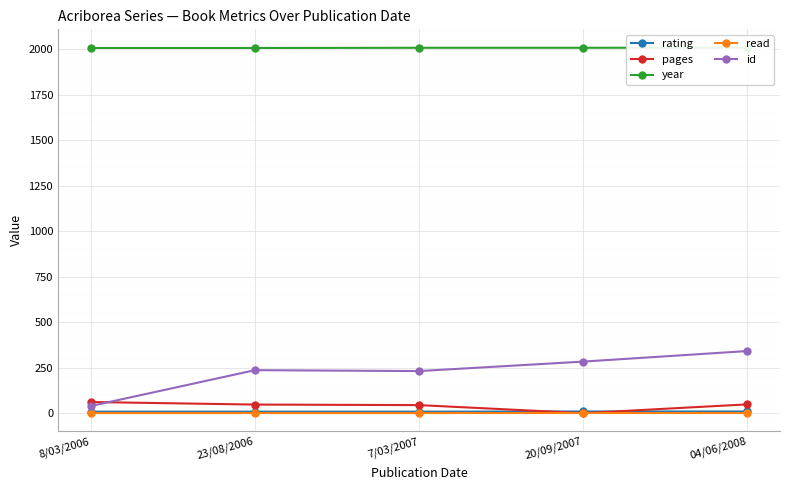

The value of pages at 7/03/2007 is 44. True or false?

True